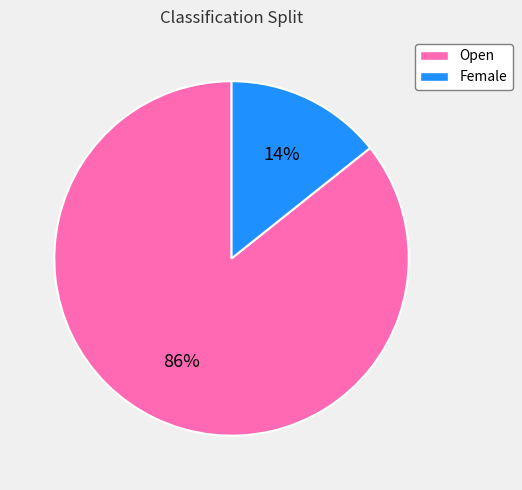

How many slices are in this pie chart?

2